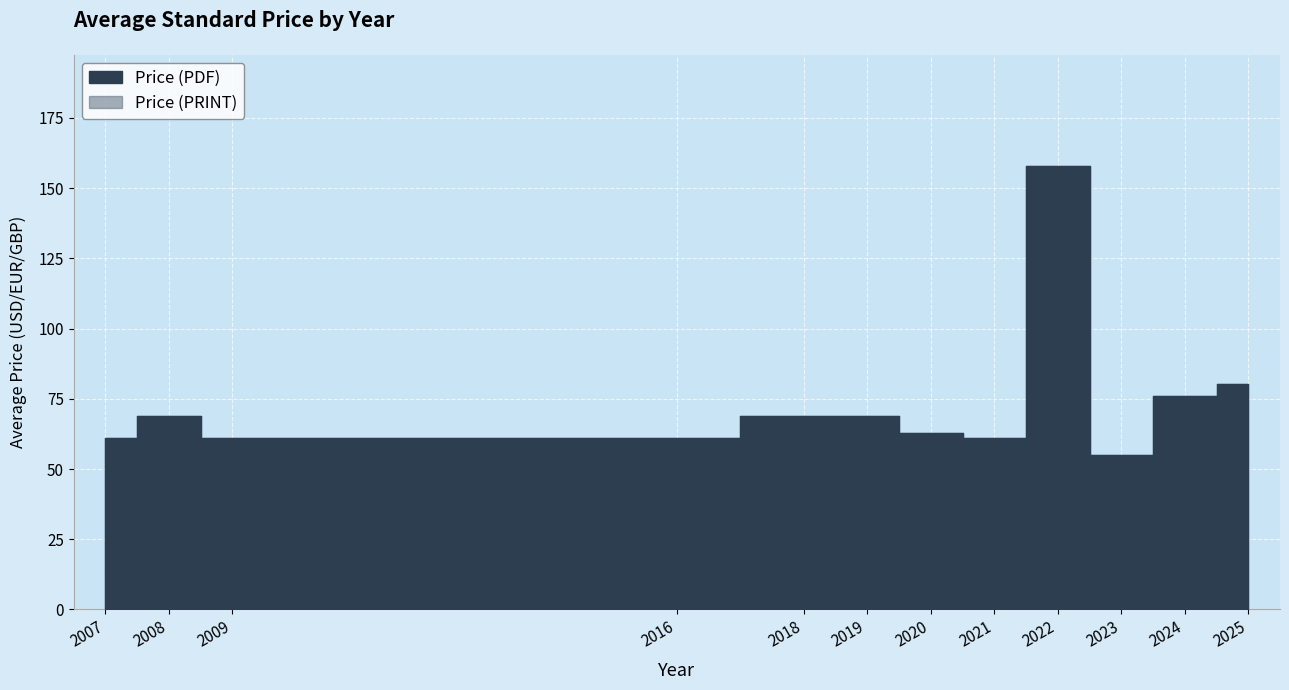

What is the total value across all series at 24?

271.8